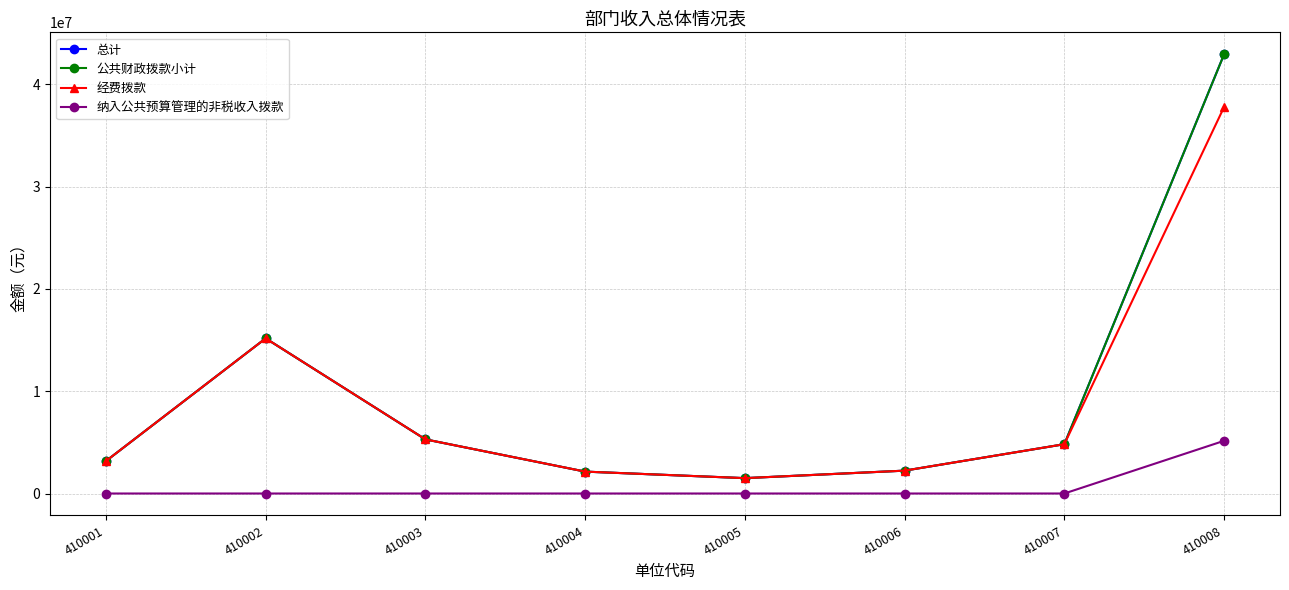

What is the maximum value shown in the chart?

42923612.3